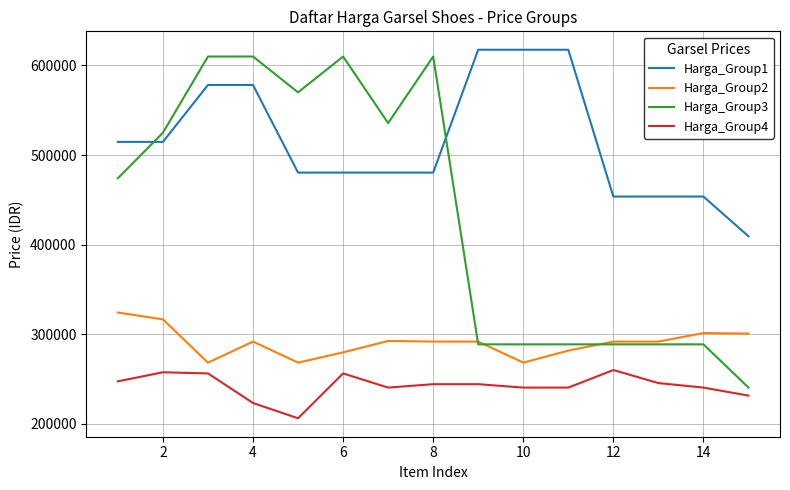

True or false: Harga_Group4 and Harga_Group1 cross at least once.

False